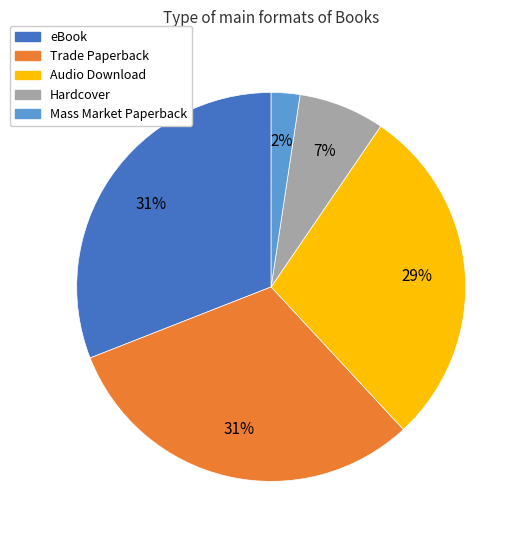

To the nearest percent, what is the difference between the Trade Paperback and Audio Download slice percentages?

2%